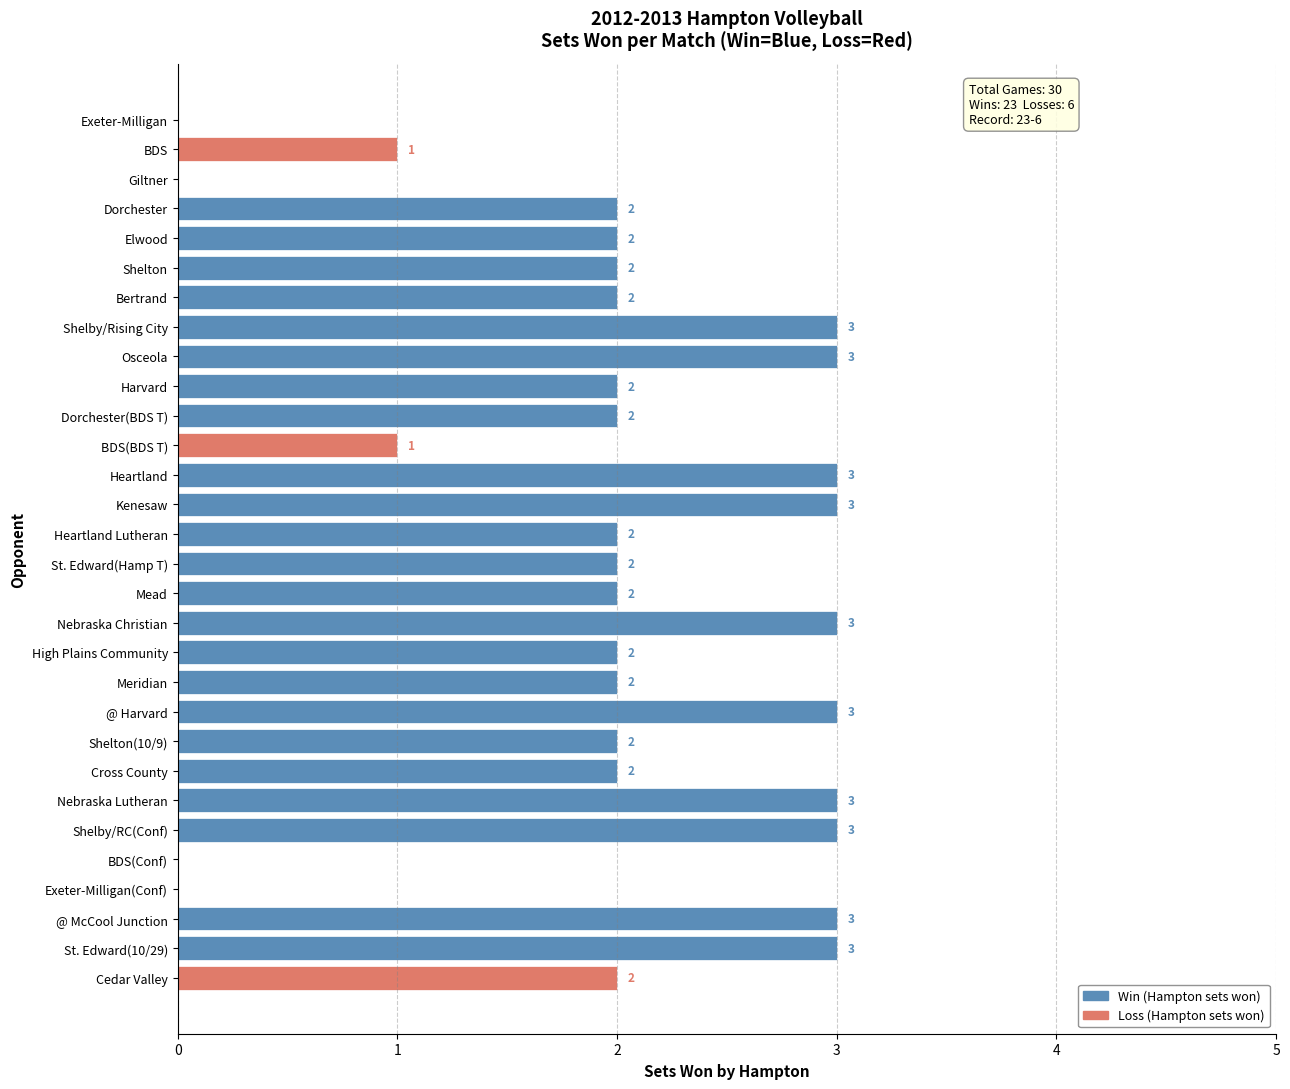

Count the number of data series in this chart.

1